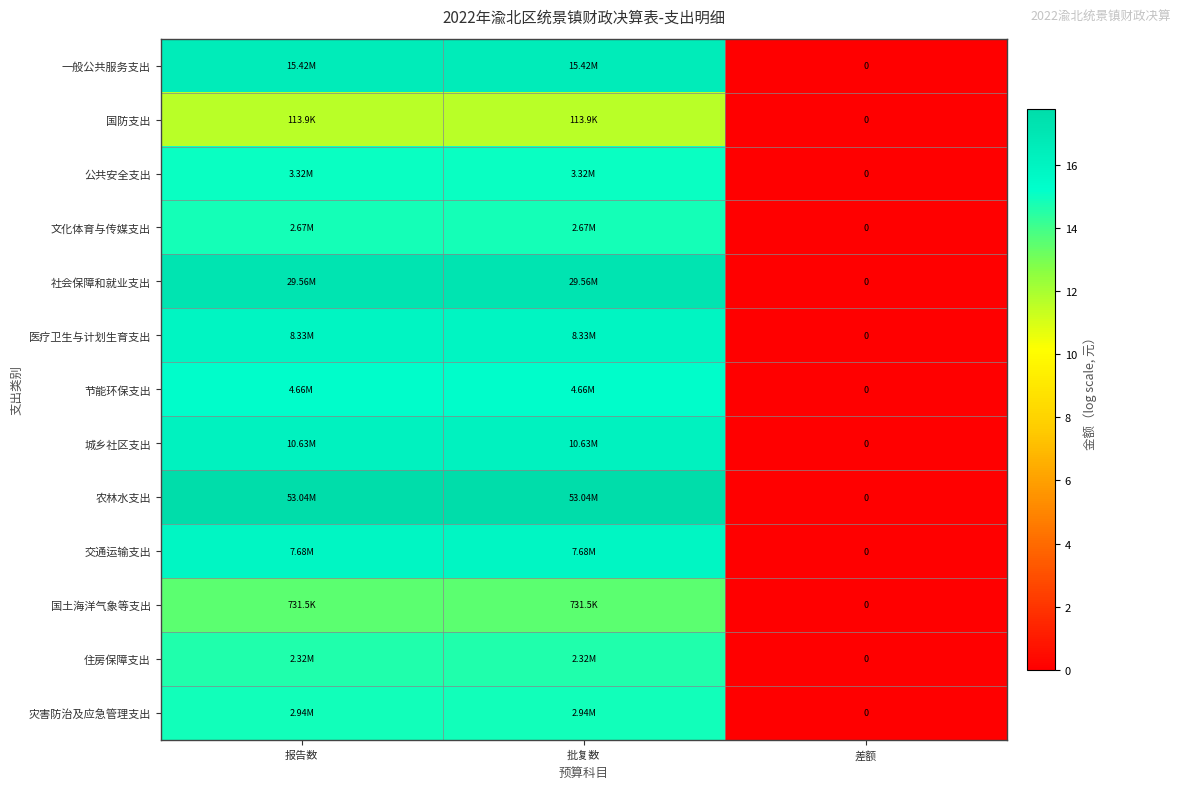

How many data points in 一般公共服务支出 are above 16?

2